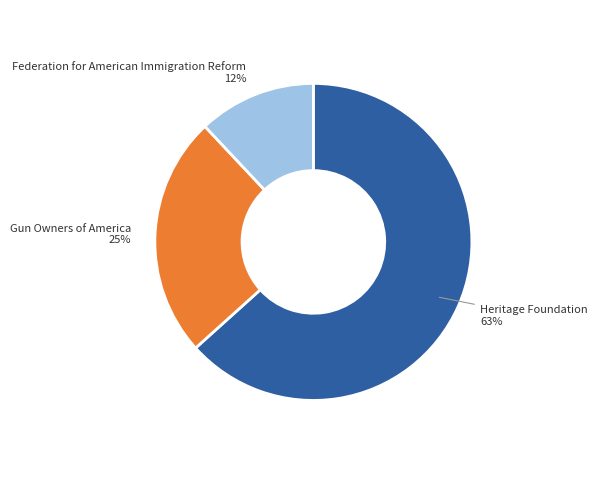

Is there a majority slice in this chart?

Yes